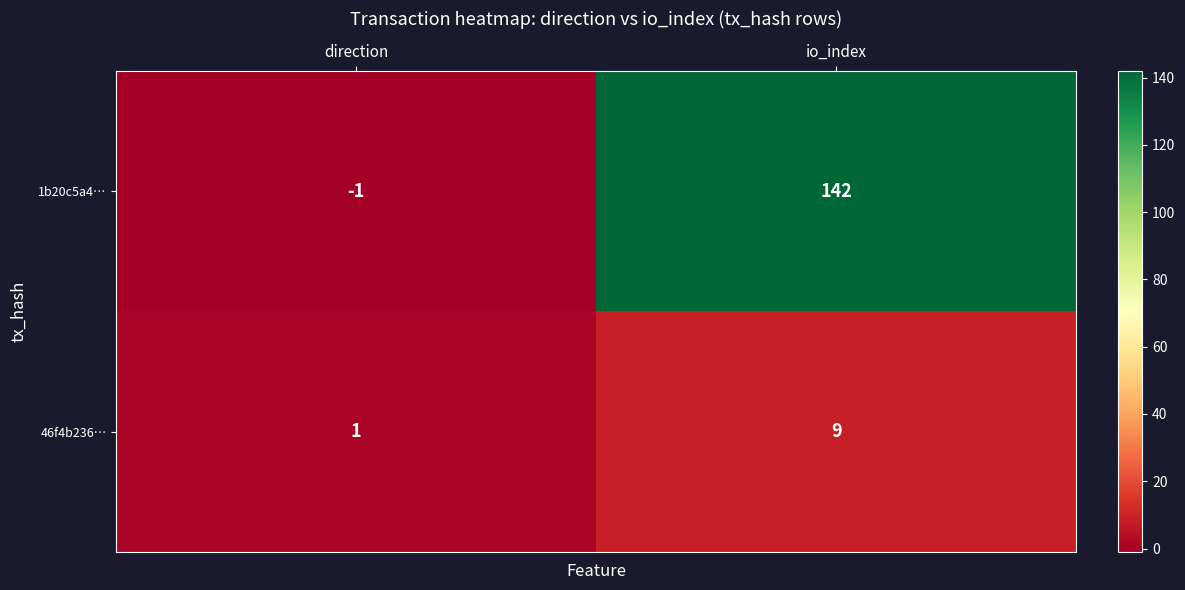

What is the total value across all series at io_index?

151